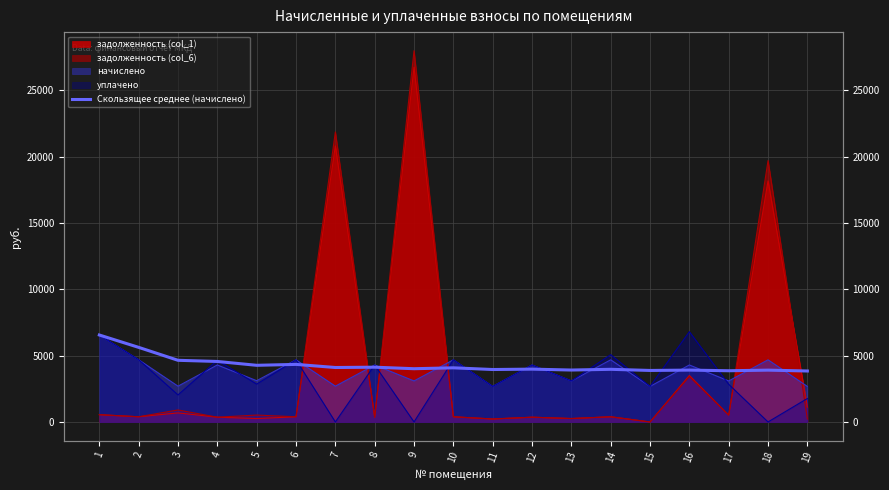

Reading left to right, what are all the values shown in this chart?

6550.8	5619.1	4644.9	4556.9	4267.6	4336.5	4102.2	4126.0	4011.0	4078.0	3950.7	3979.2	3910.9	3965.9	3880.0	3905.8	3857.9	3903.6	3839.1